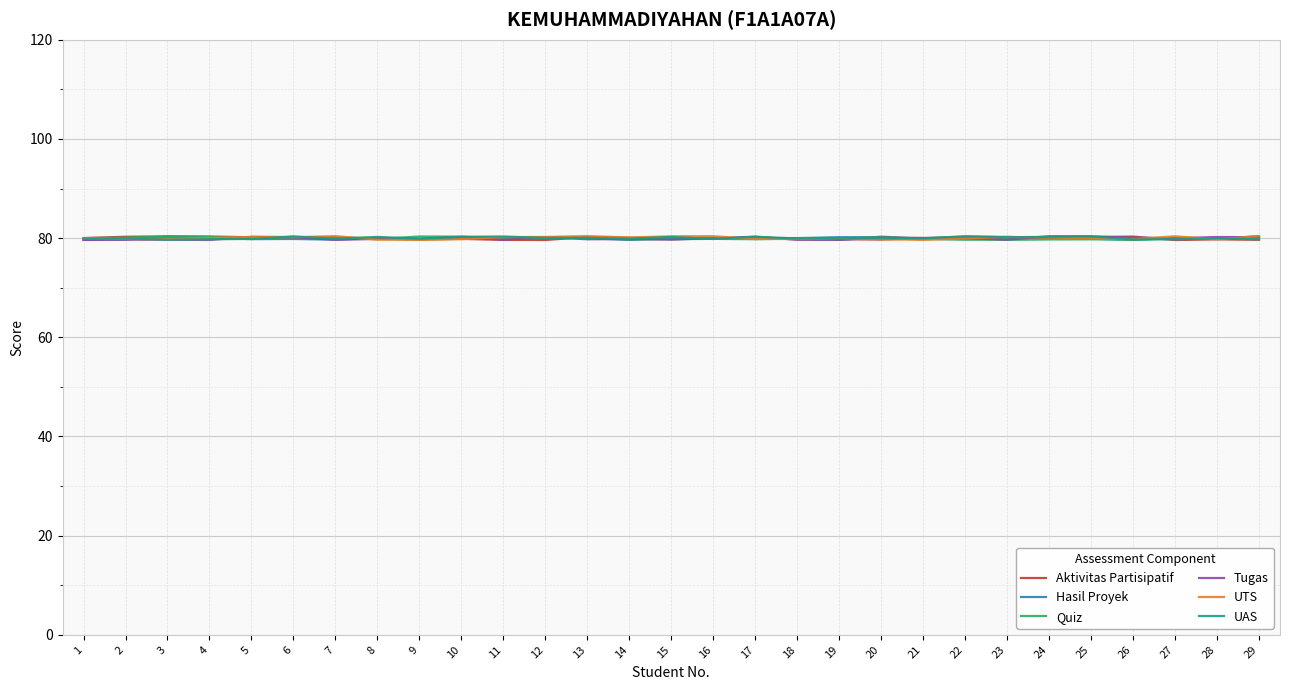

Where is the first local maximum for UTS?

5